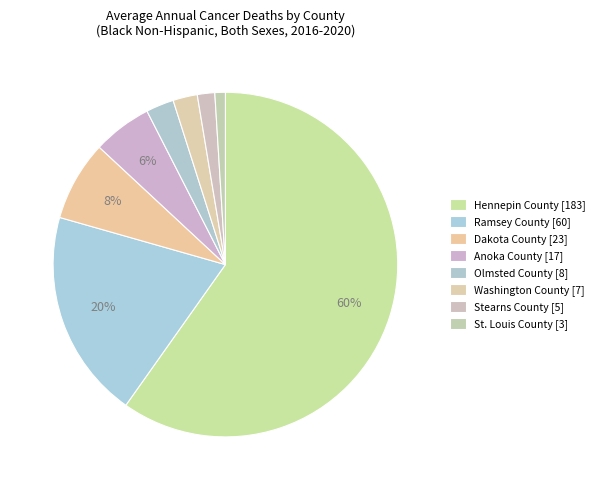

The Dakota County slice represents 8% of the pie. True or false?

True